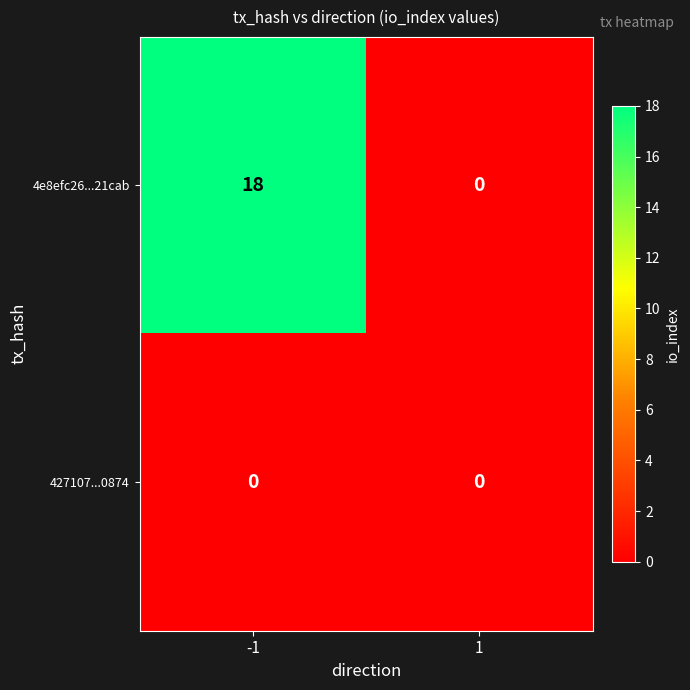

Count the number of categories in the chart.

2